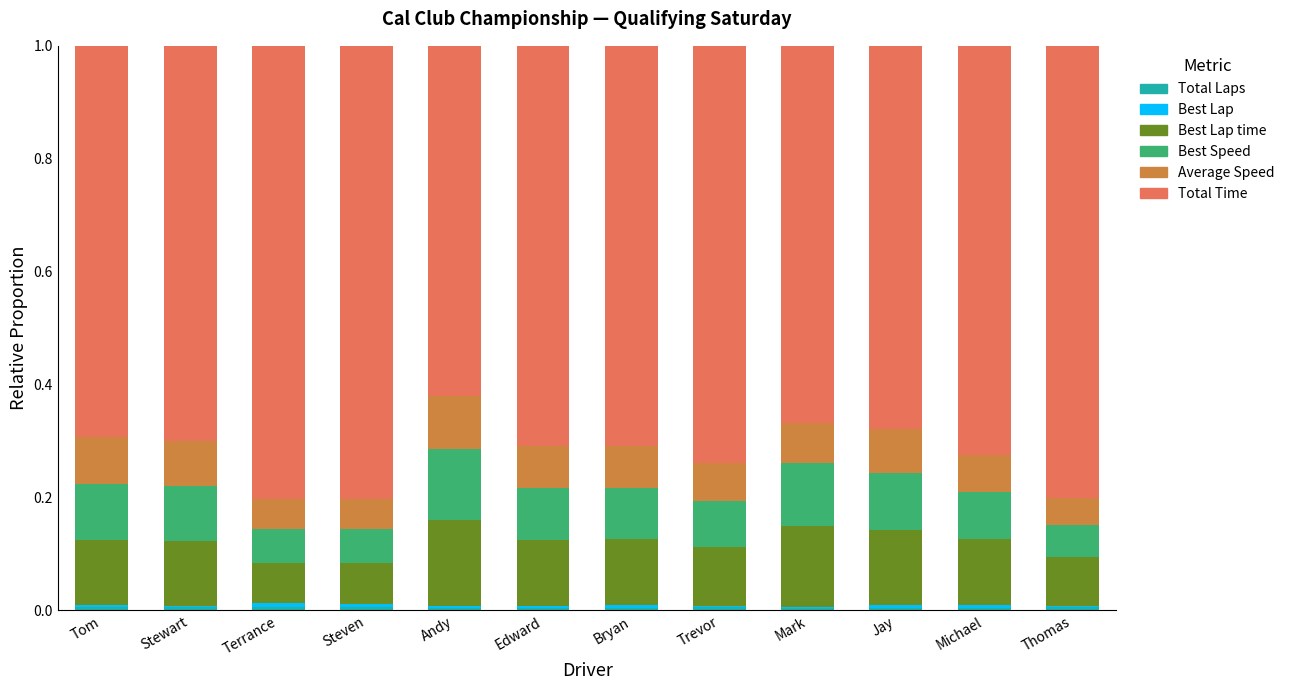

Are the bars horizontal?

No